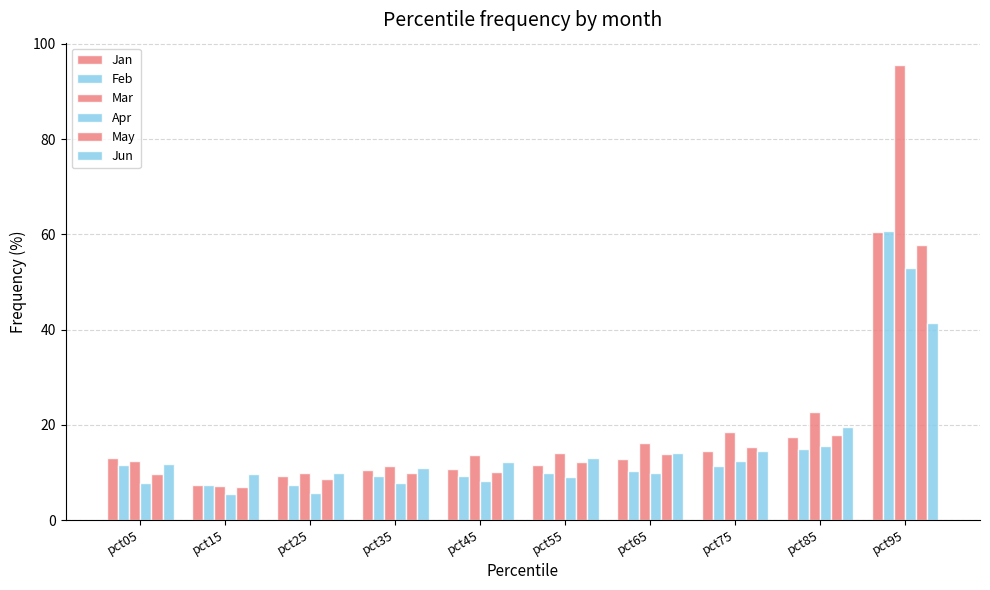

How many distinct data groups are displayed?

6